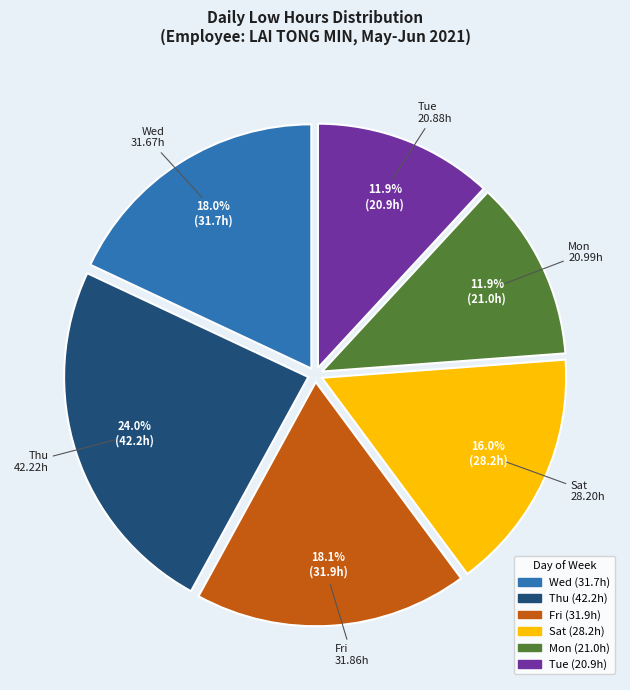

Does any single category account for the majority?

No